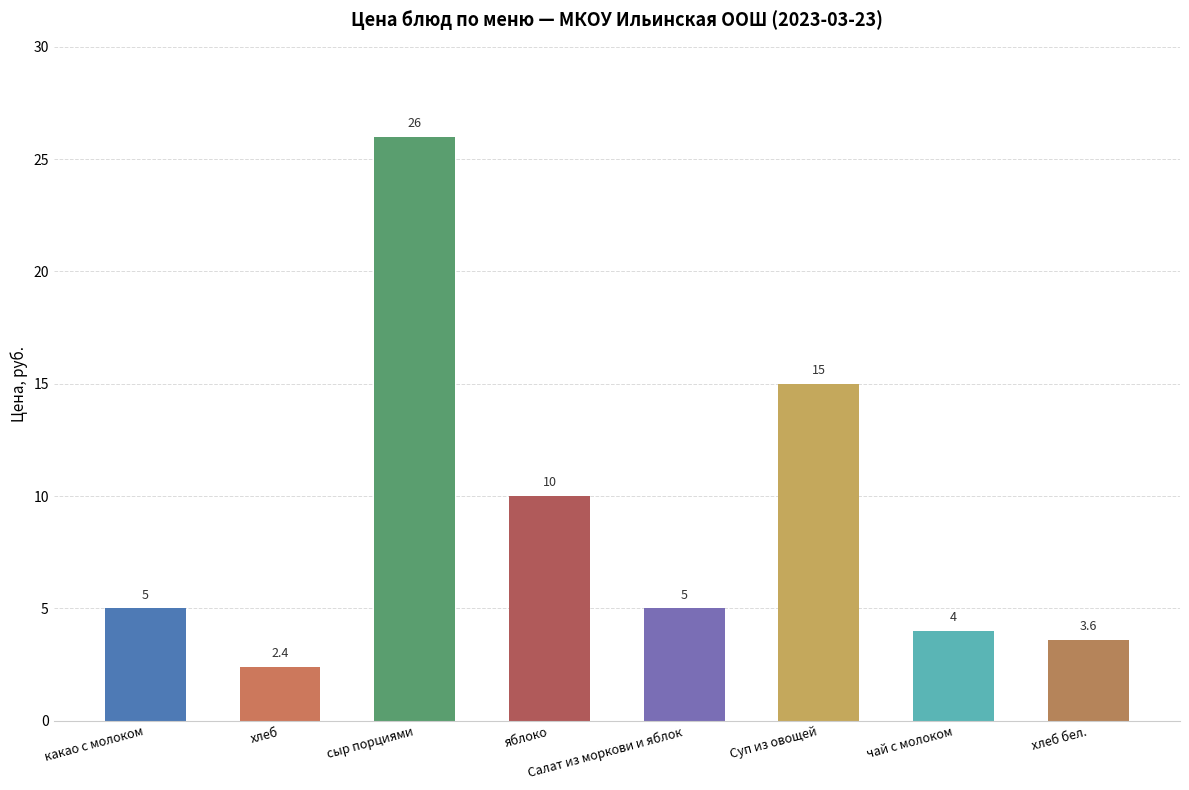

Reading left to right, extract all data points from this chart.

5.0	2.4	26.0	10.0	5.0	15.0	4.0	3.6